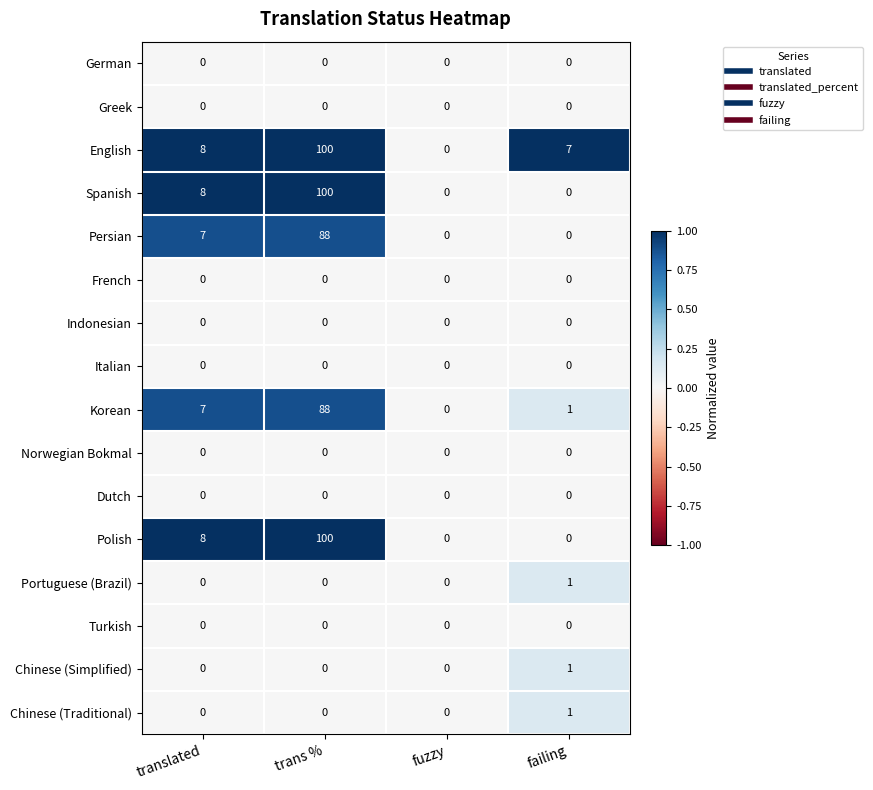

What is the difference between the highest and lowest values at translated?

8